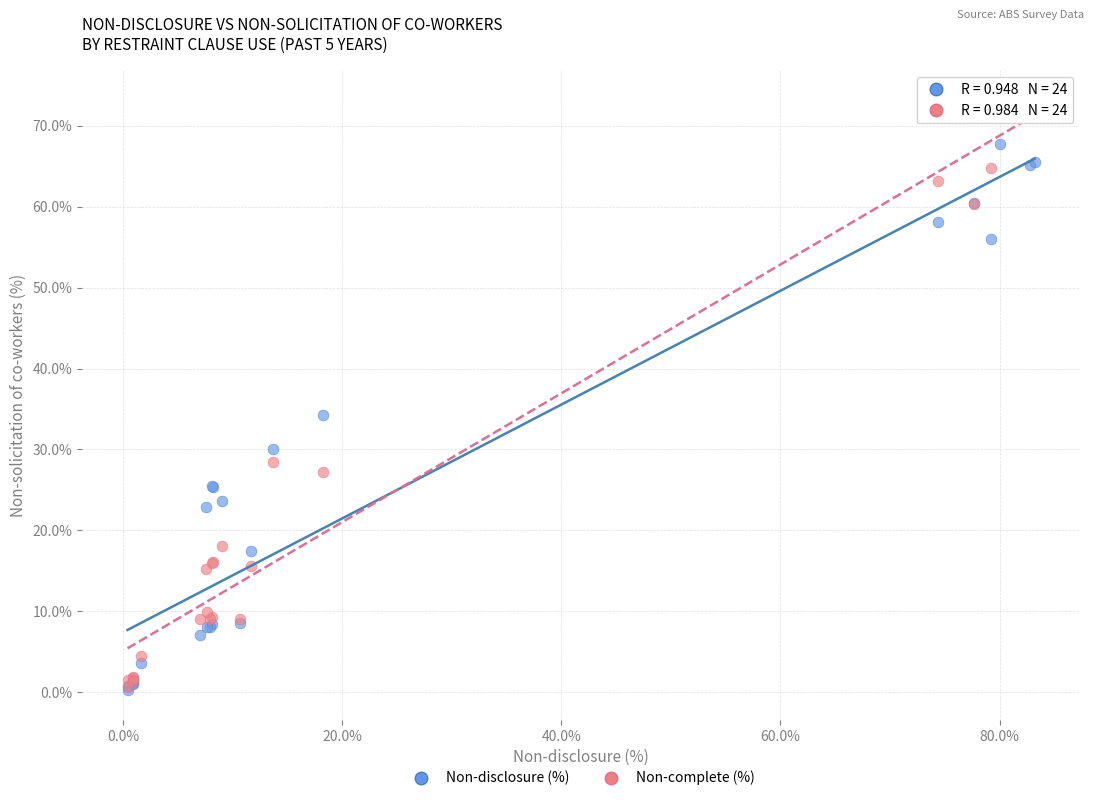

Across all series, what Y value is closest to 36?

34.3